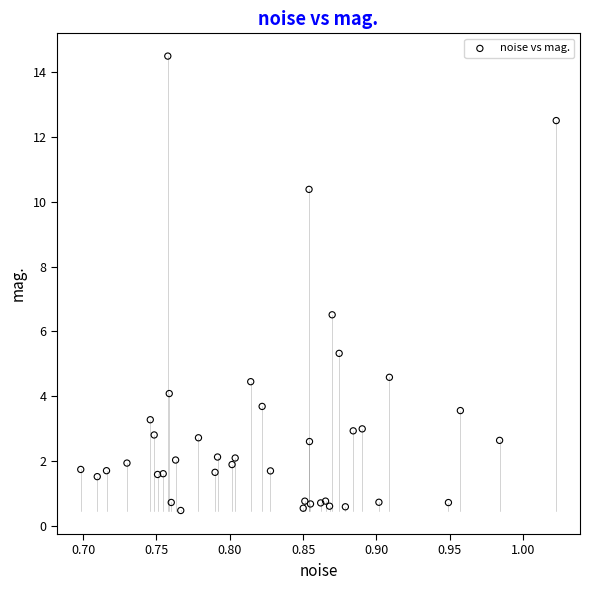

What Y value in the scatter plot is closest to 7?

6.5